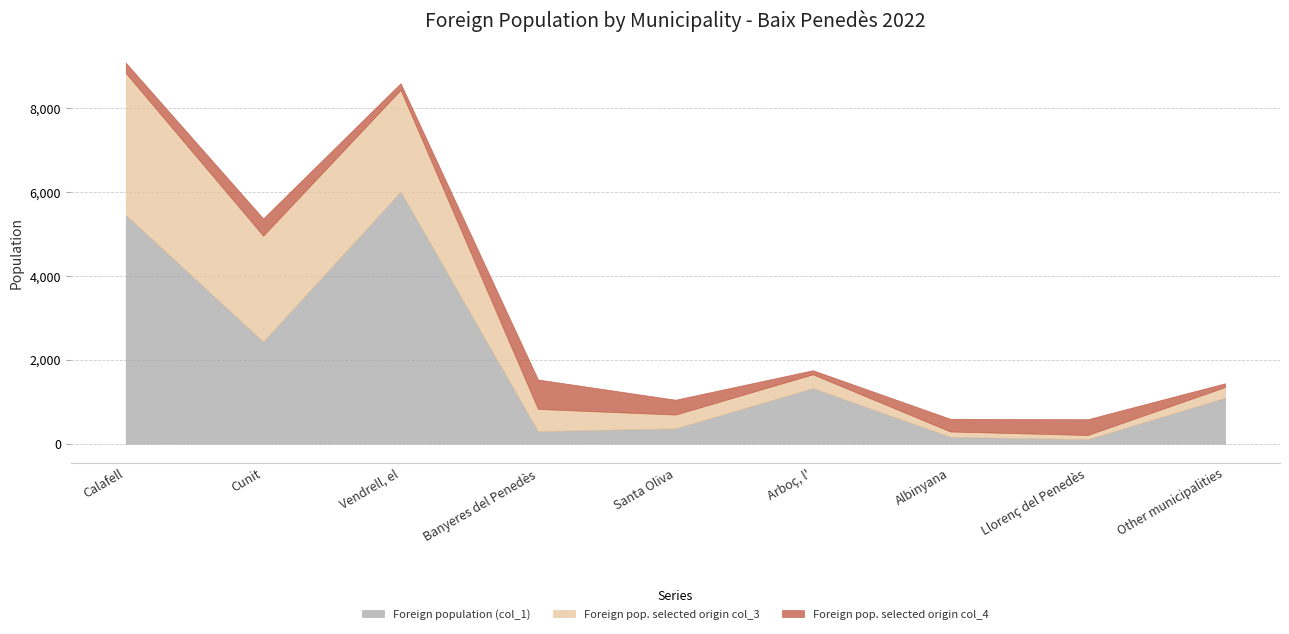

How many intersections are there between Foreign population (col_1) and Foreign pop. selected origin col_4?

4